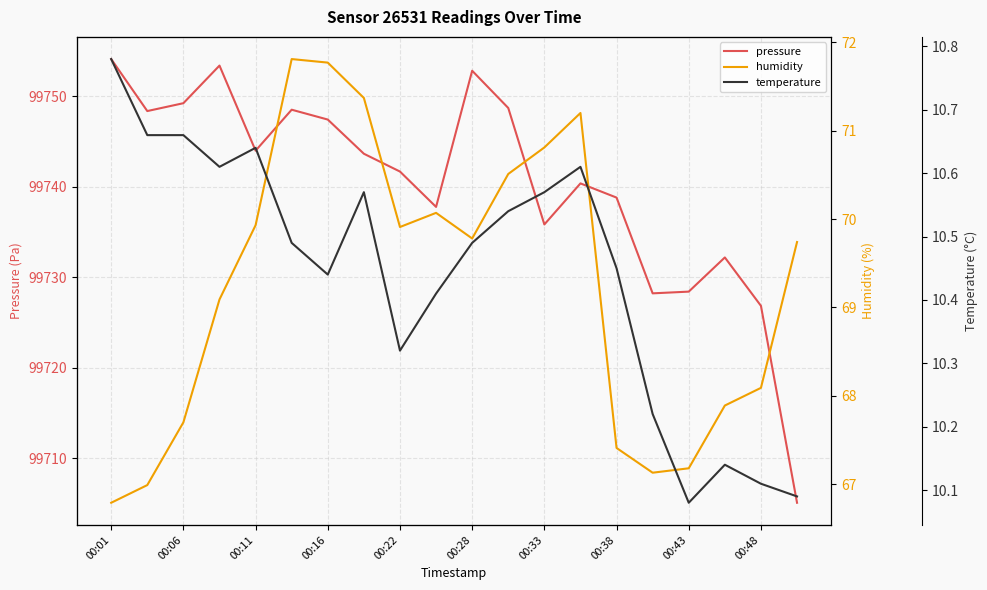

How many values in the pressure series are below 99743?

10